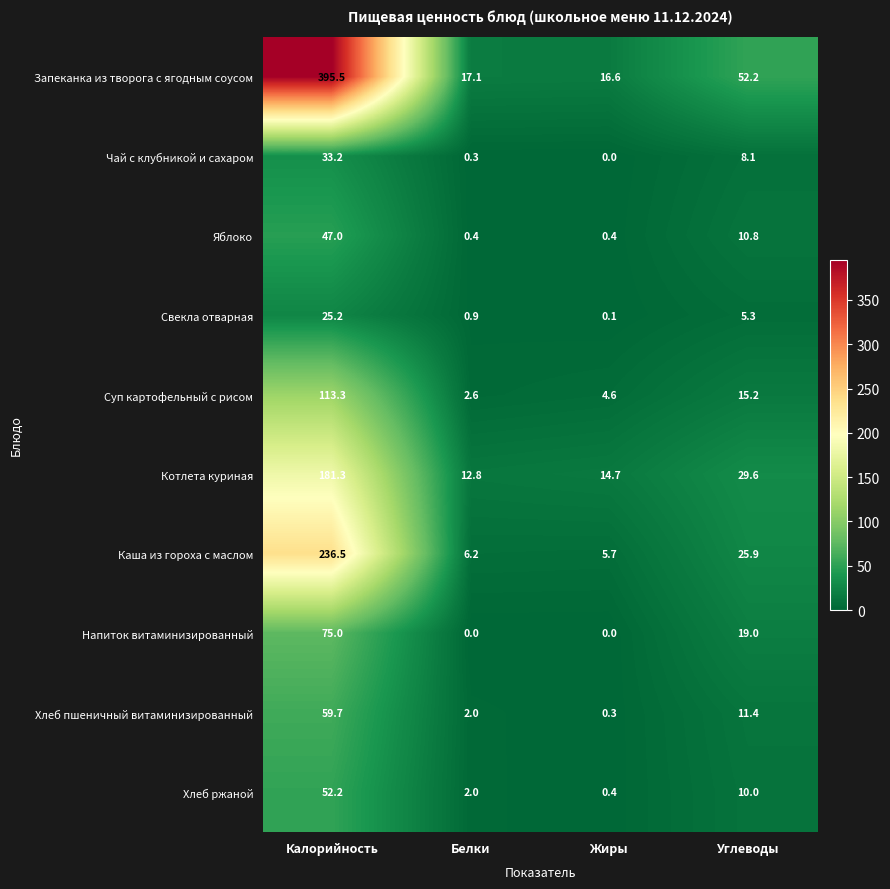

At which label does Чай с клубникой и сахаром first exceed 8?

Калорийность